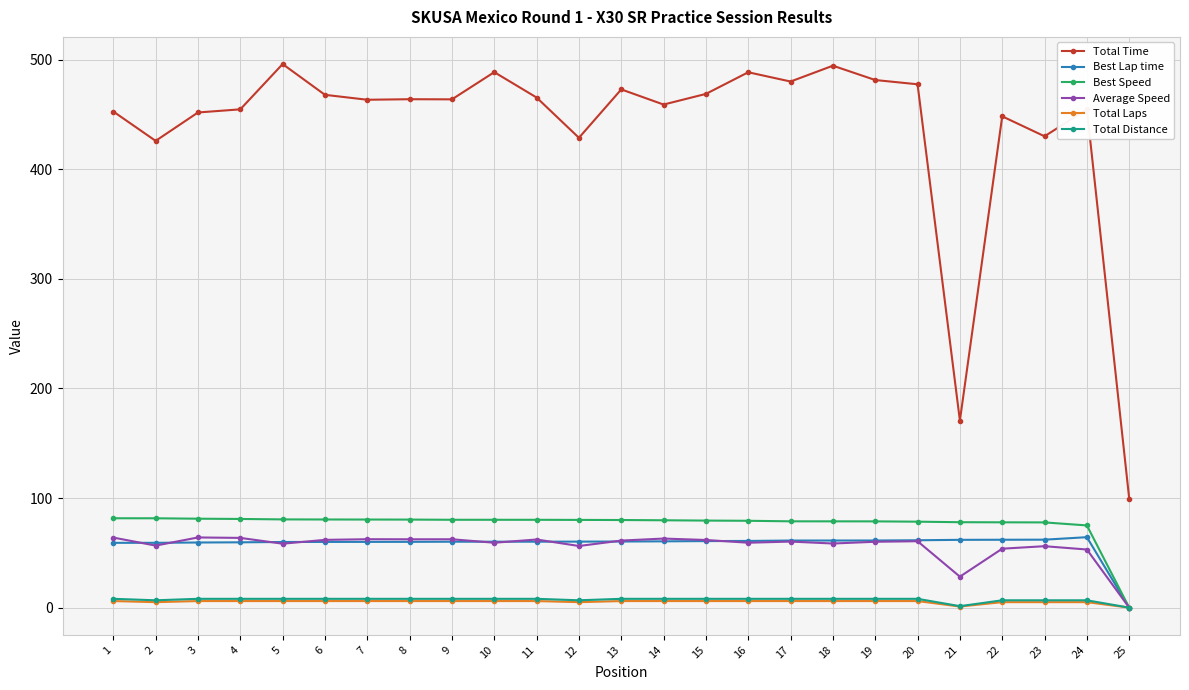

At which label does Average Speed first exceed 60?

1